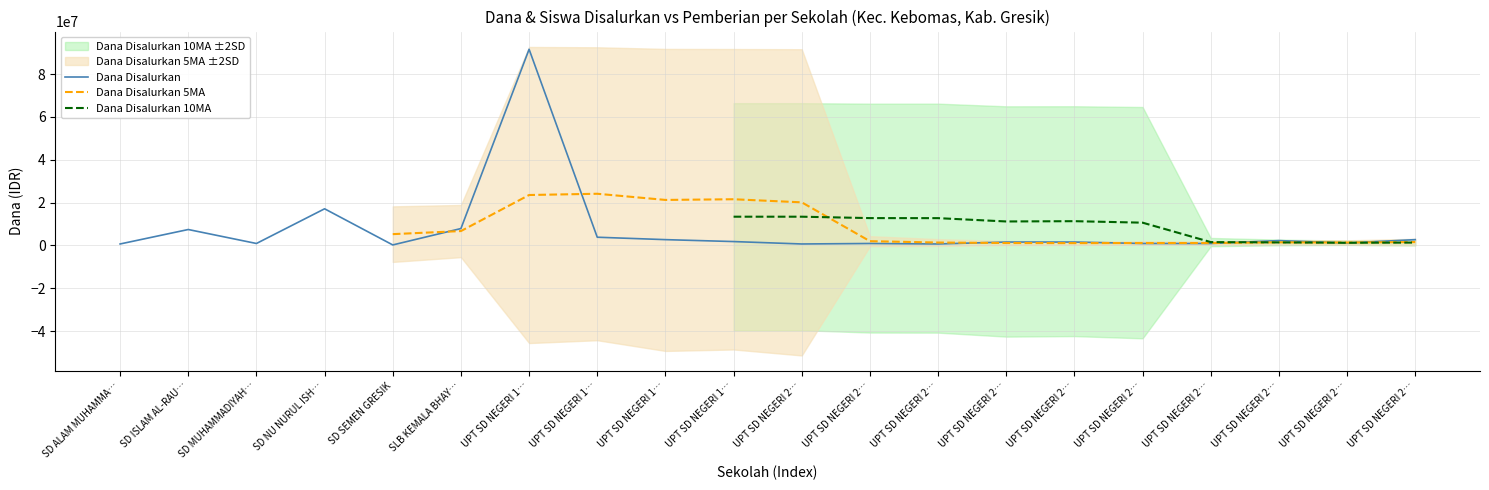

What is the sum of the Dana Disalurkan values at UPT SD NEGERI 2… and SD NU NURUL ISH…?

19800000.0